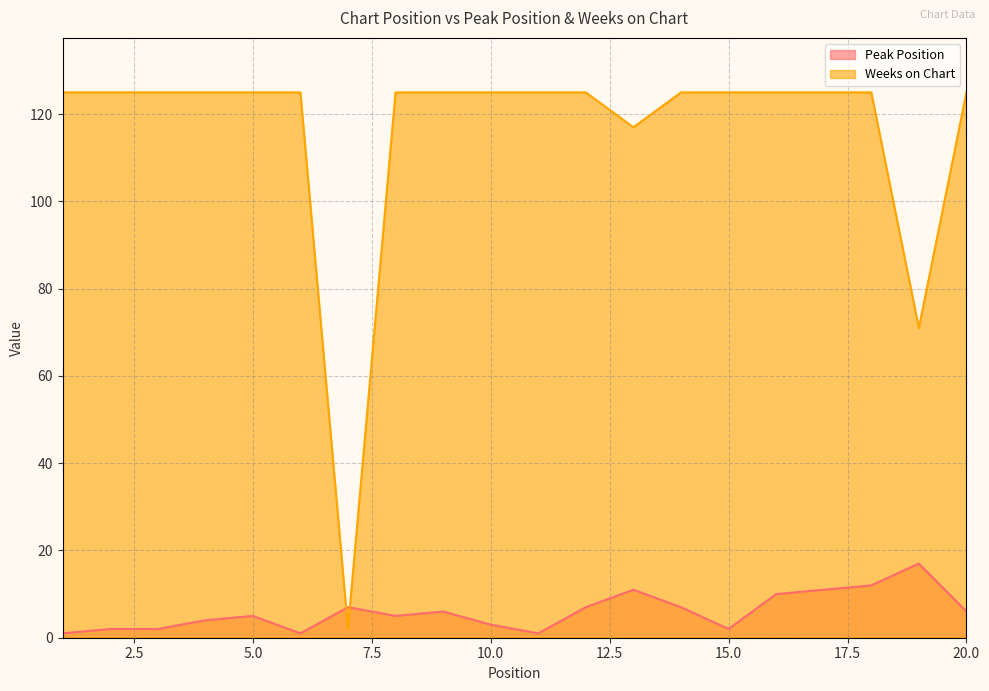

What are all the series names shown in the legend?

Peak Position, Weeks on Chart